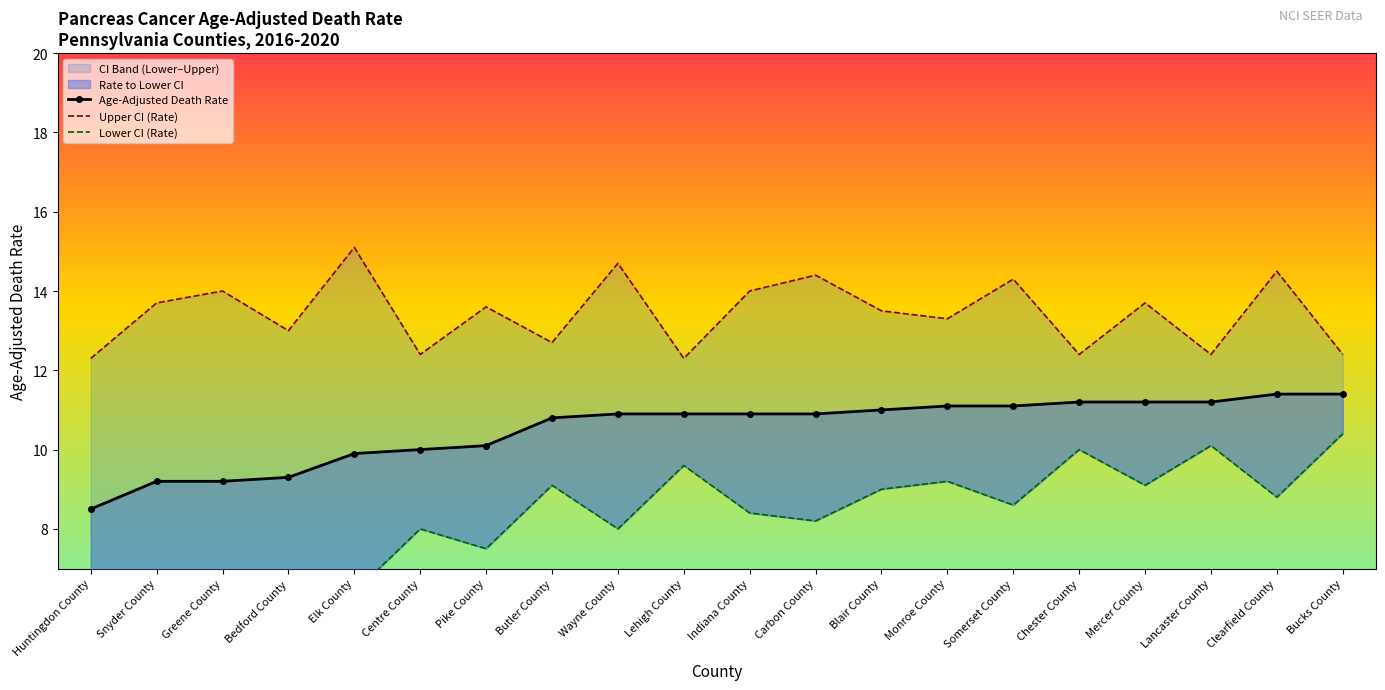

What is the total value across all series at Pike County?

31.2